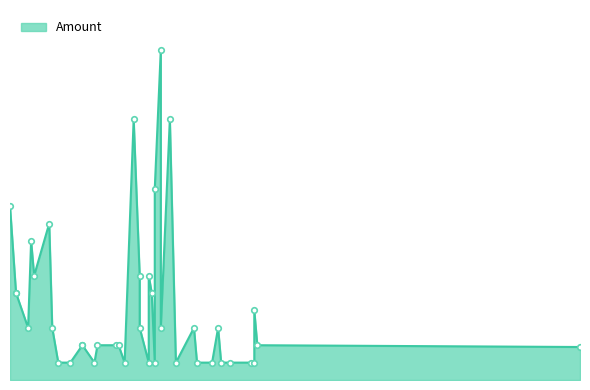

What is the approximate value at 2020-04-16?

4.0